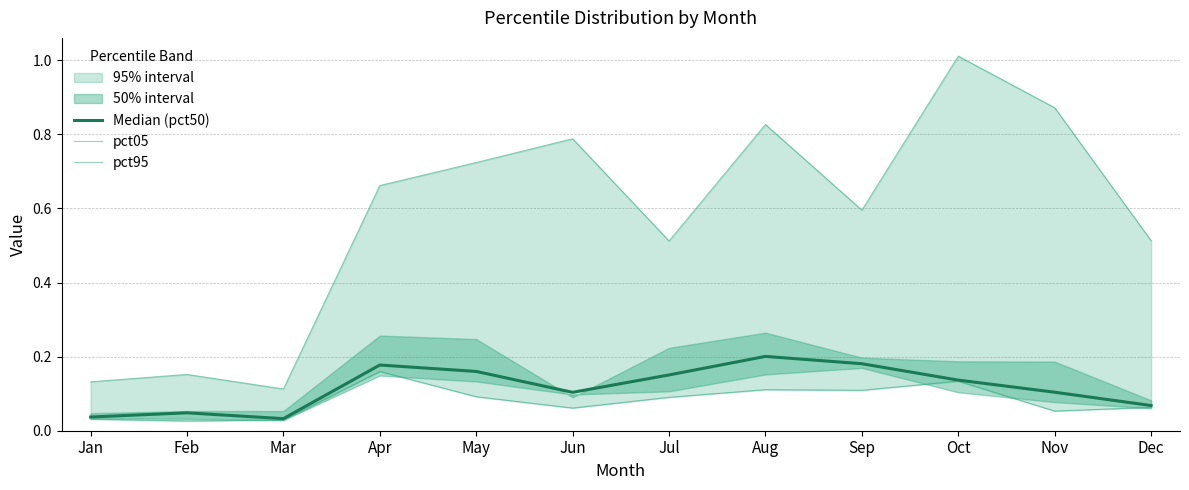

The value of pct95 at Jan is 0.2. True or false?

False